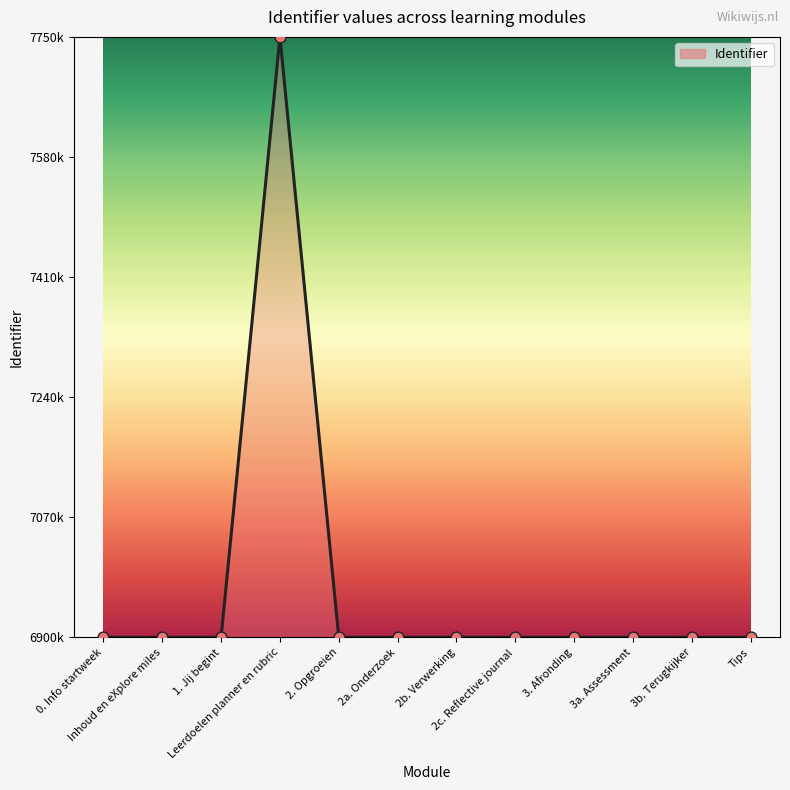

Does the chart have visible grid lines?

No